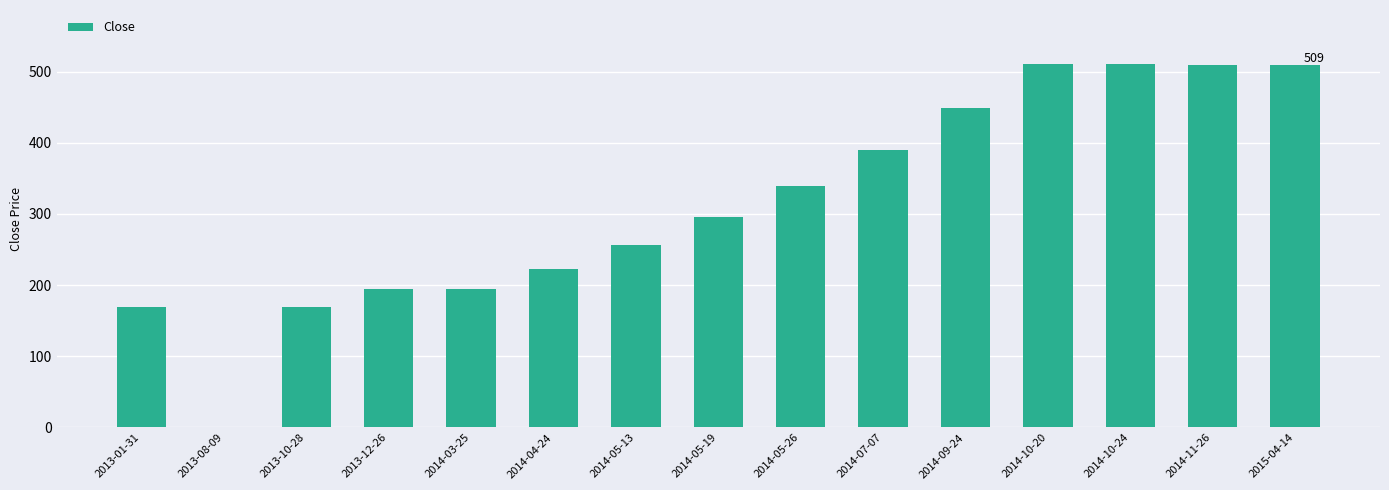

What is the sum of the values at 2014-05-13 and 2013-12-26?

450.6